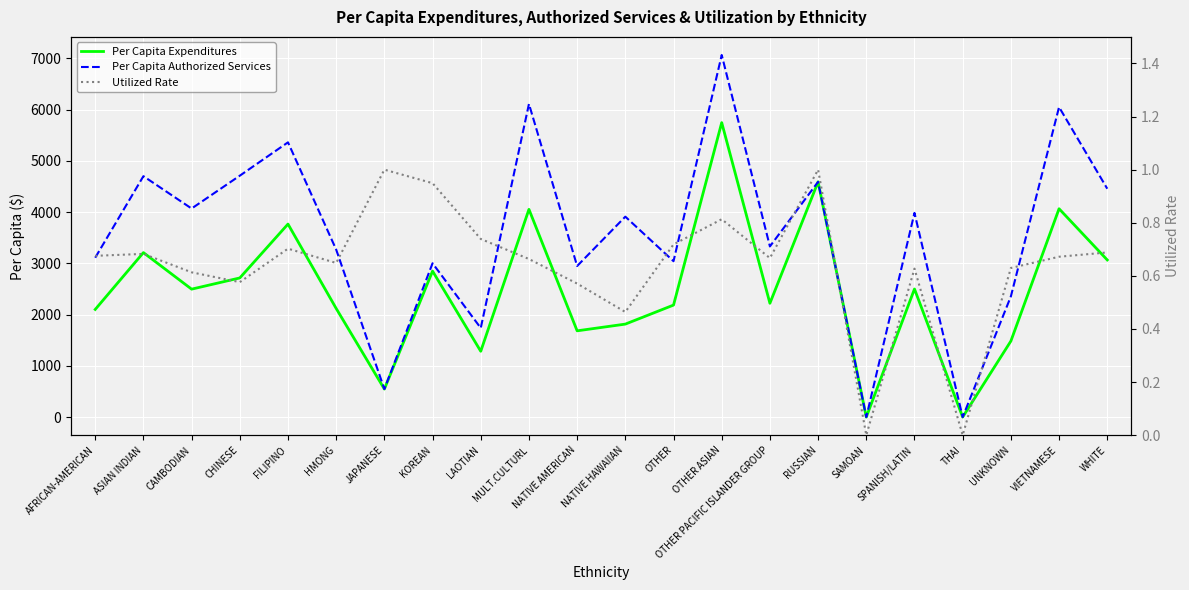

What is the total value across all series at SPANISH/LATIN?

6487.2